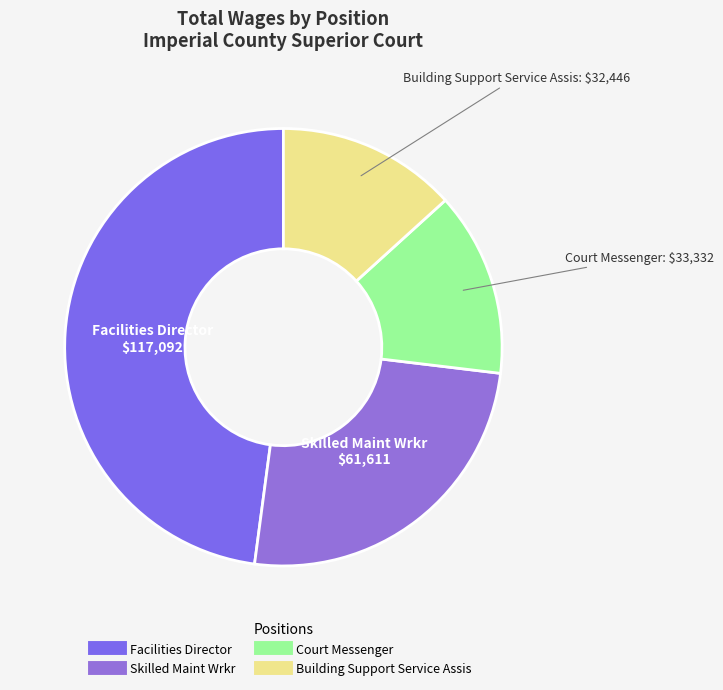

Is there any slice that represents more than half of the pie?

No